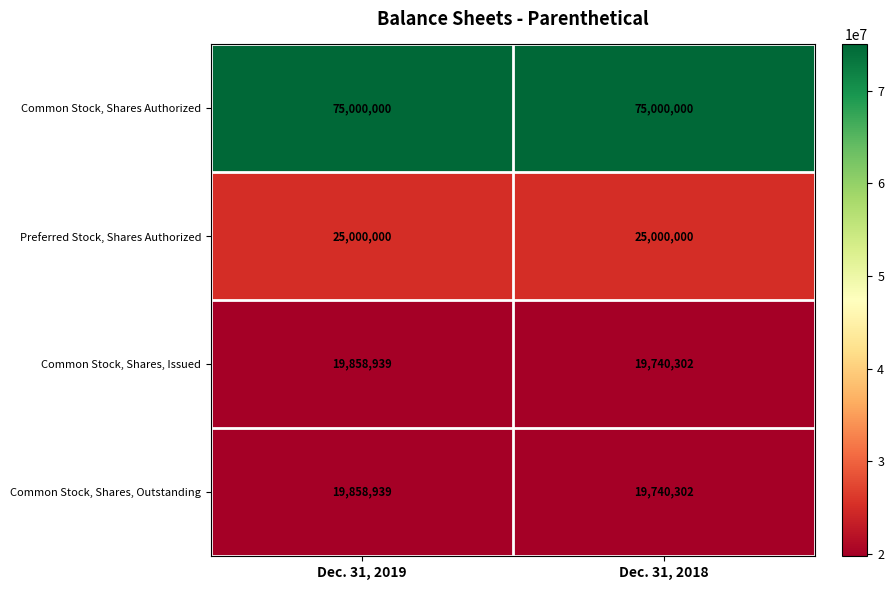

Reading left to right, what are all the values shown in this chart?

Common Stock, Shares Authorized: 75000000	75000000
Preferred Stock, Shares Authorized: 25000000	25000000
Common Stock, Shares, Issued: 19858939	19740302
Common Stock, Shares, Outstanding: 19858939	19740302